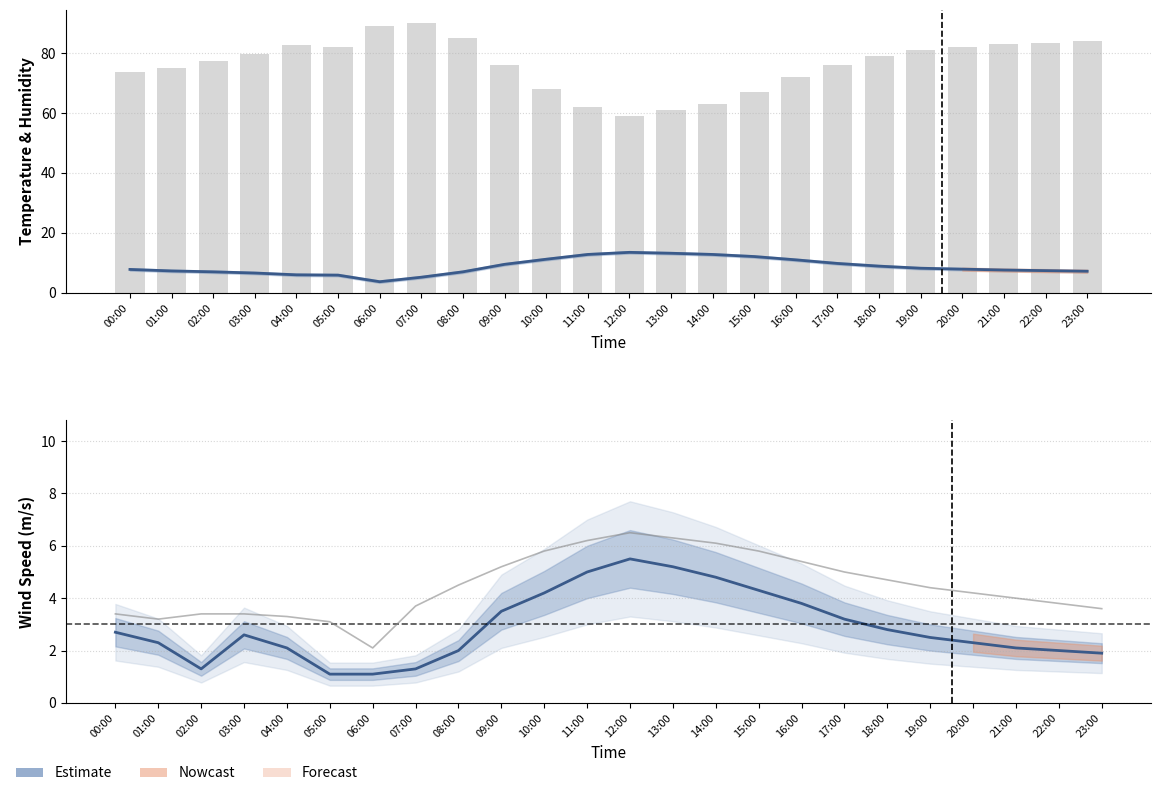

How many data points in Humidity are above 79?

11